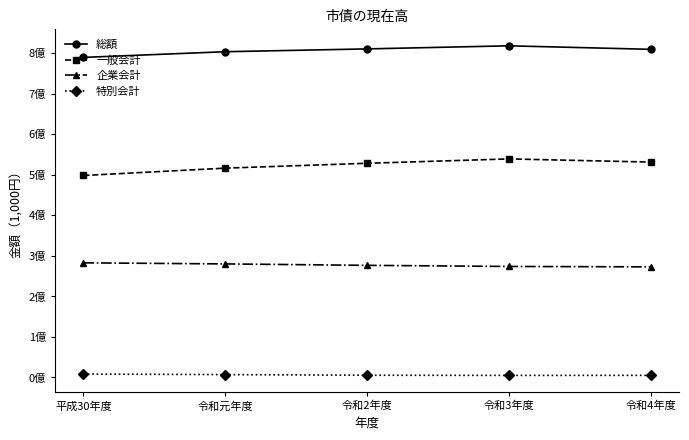

Does the chart have visible grid lines?

No